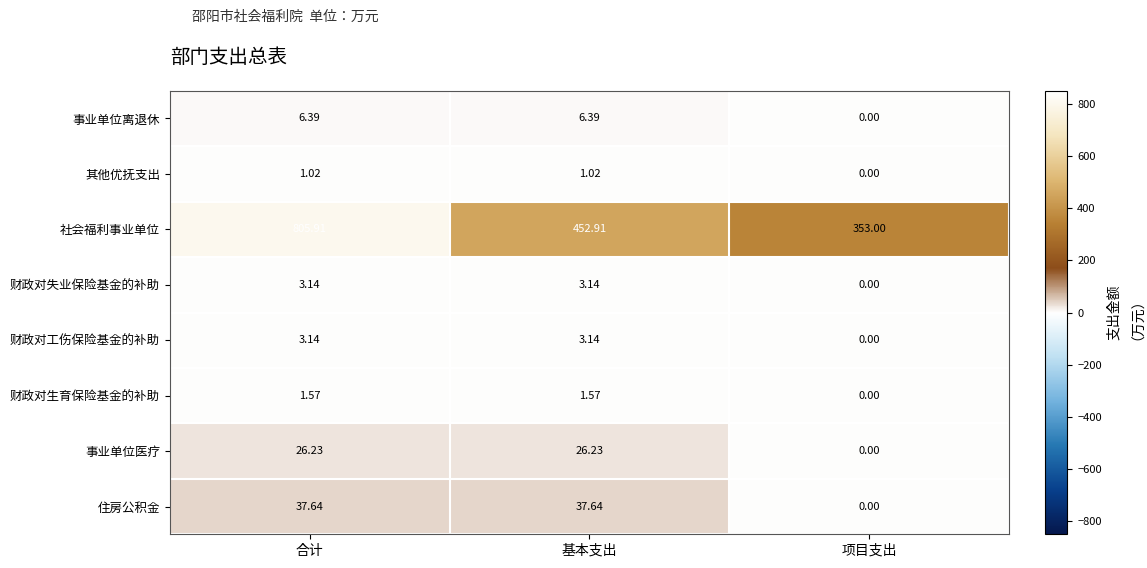

Between 基本支出 and 项目支出, which series saw the biggest shift?

社会福利事业单位